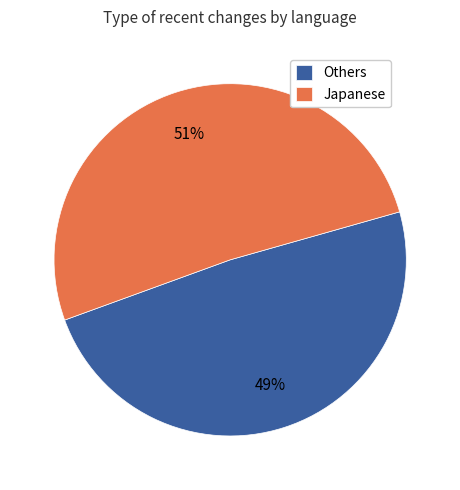

What is the smallest slice in the pie chart?

Others